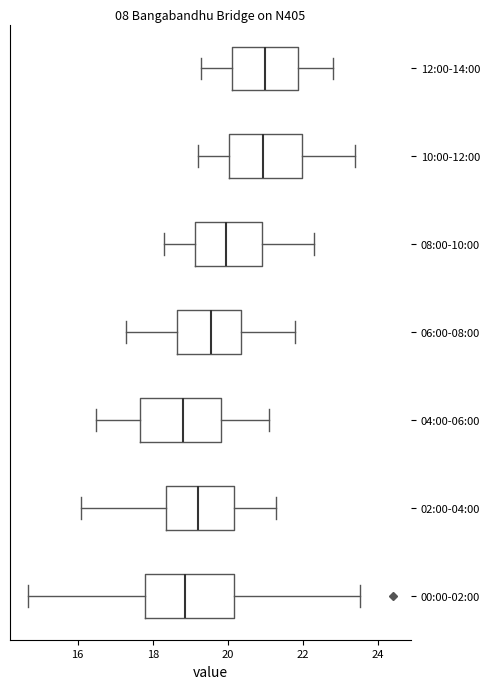

Where is the left edge of the box for 12:00-14:00 on the x-axis? The values are not printed on the chart, so give them approximately, as read against the axis.

20.2